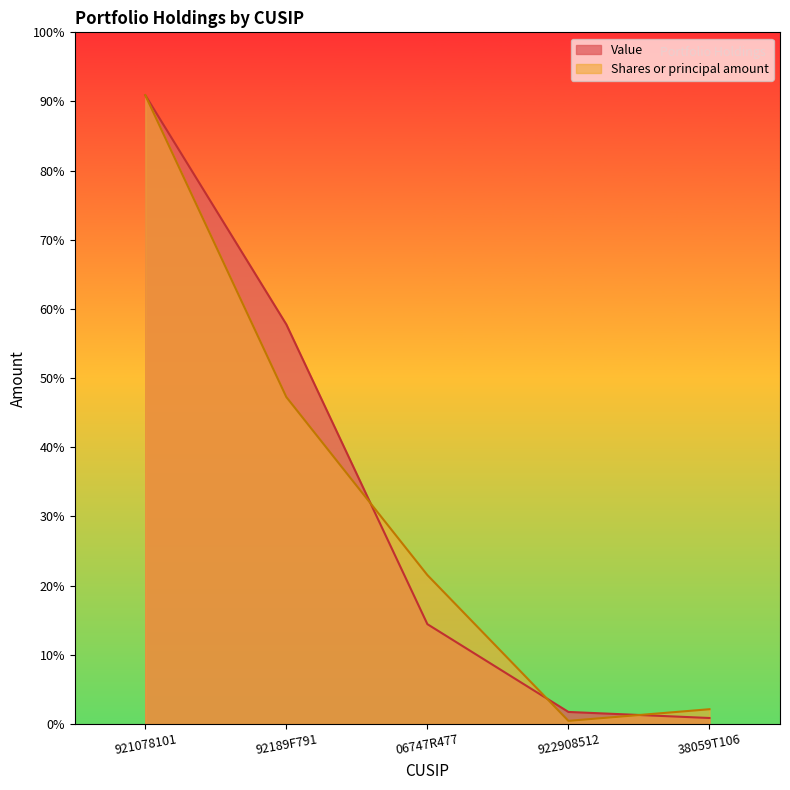

Is it true that Shares or principal amount equals 5938131.9 at 92189F791?

False